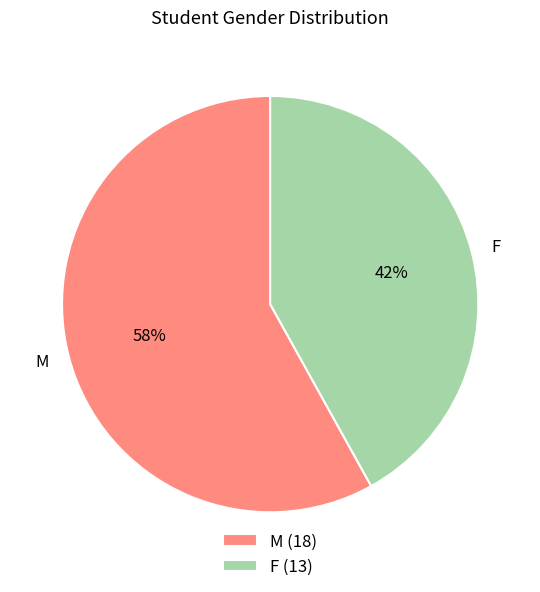

Count the number of slices in the pie.

2